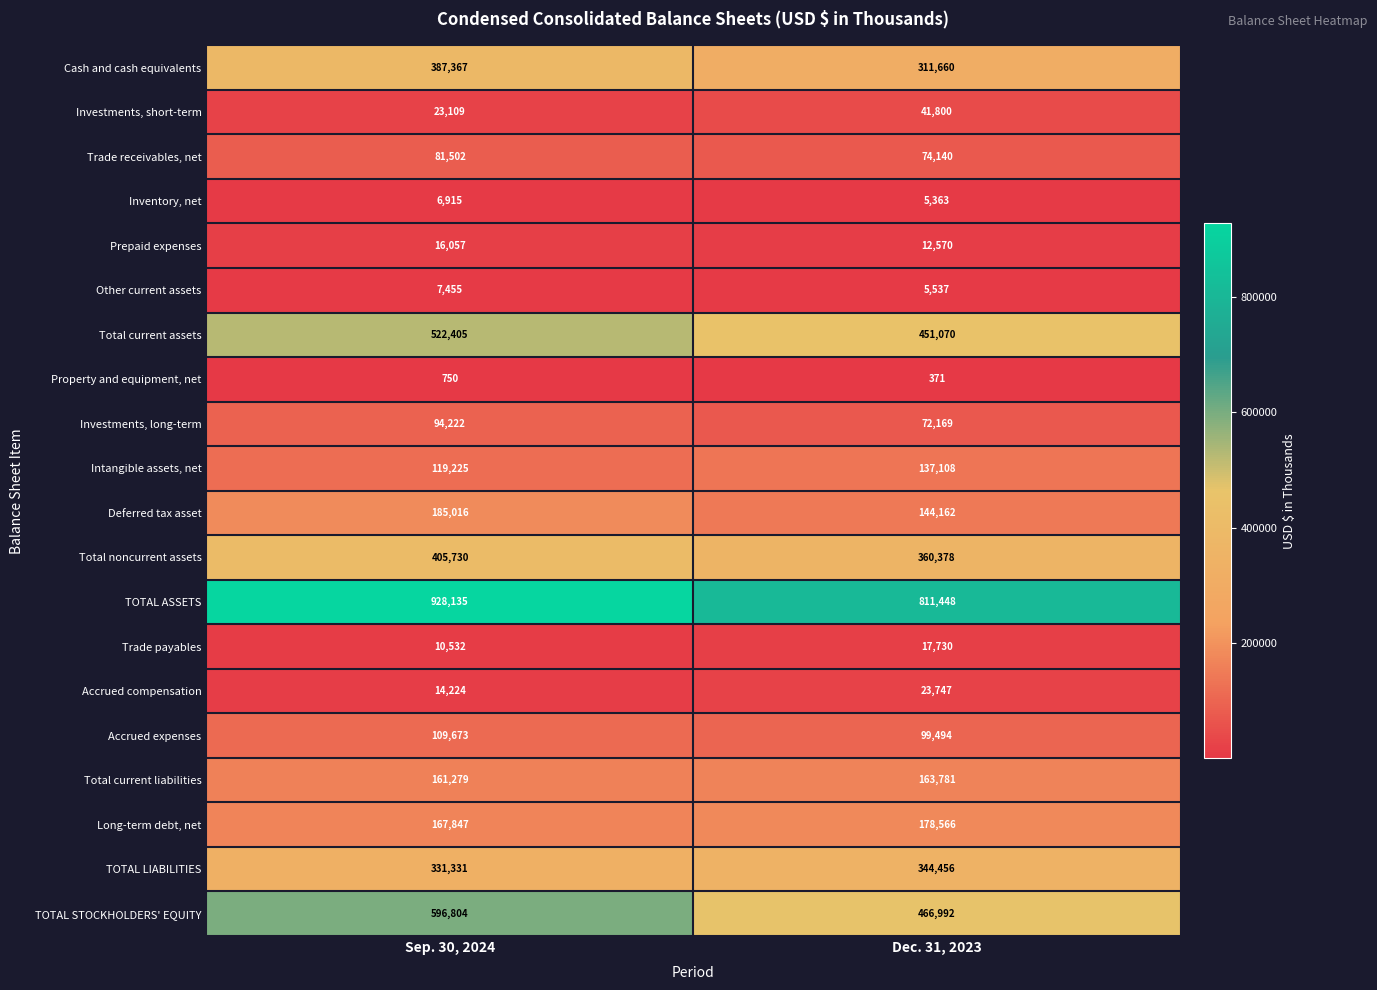

What is the difference between the highest and lowest values at Dec. 31, 2023?

811077